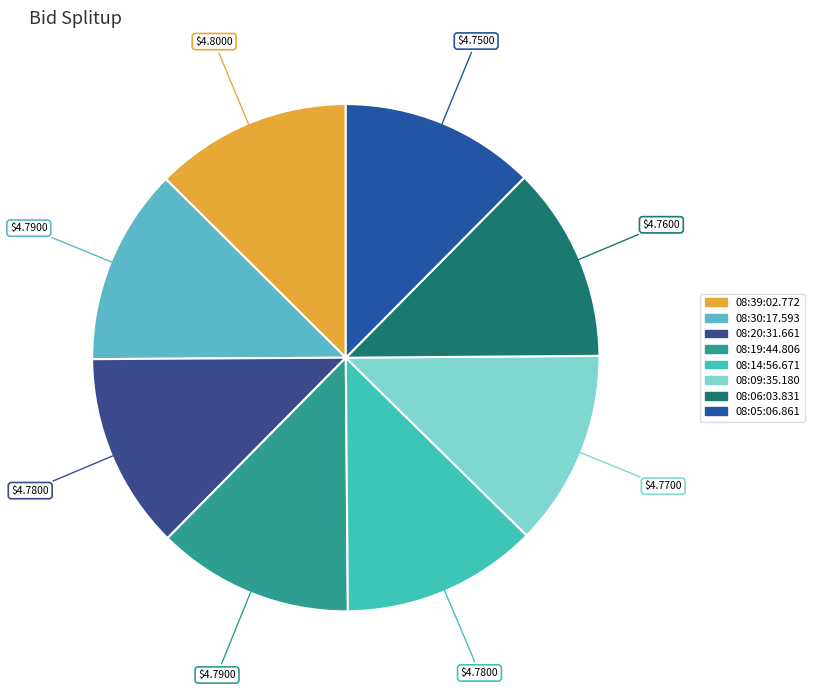

What is the ratio of the value at 08:09:35.180 to the value at 08:19:44.806?

1.0